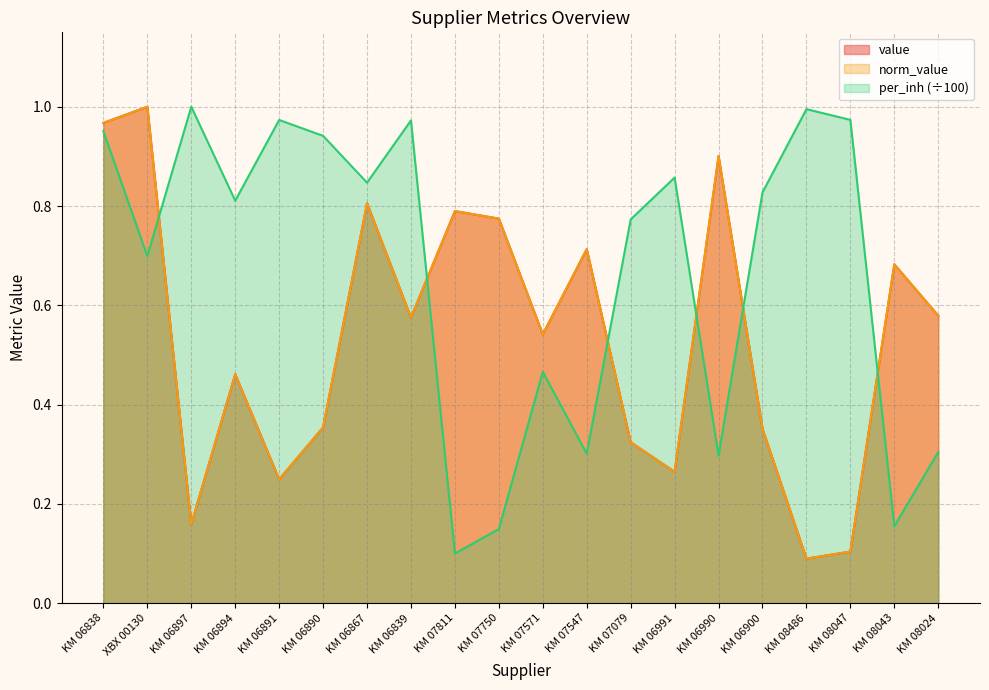

What are all the series names shown in the legend?

value, norm_value, per_inh